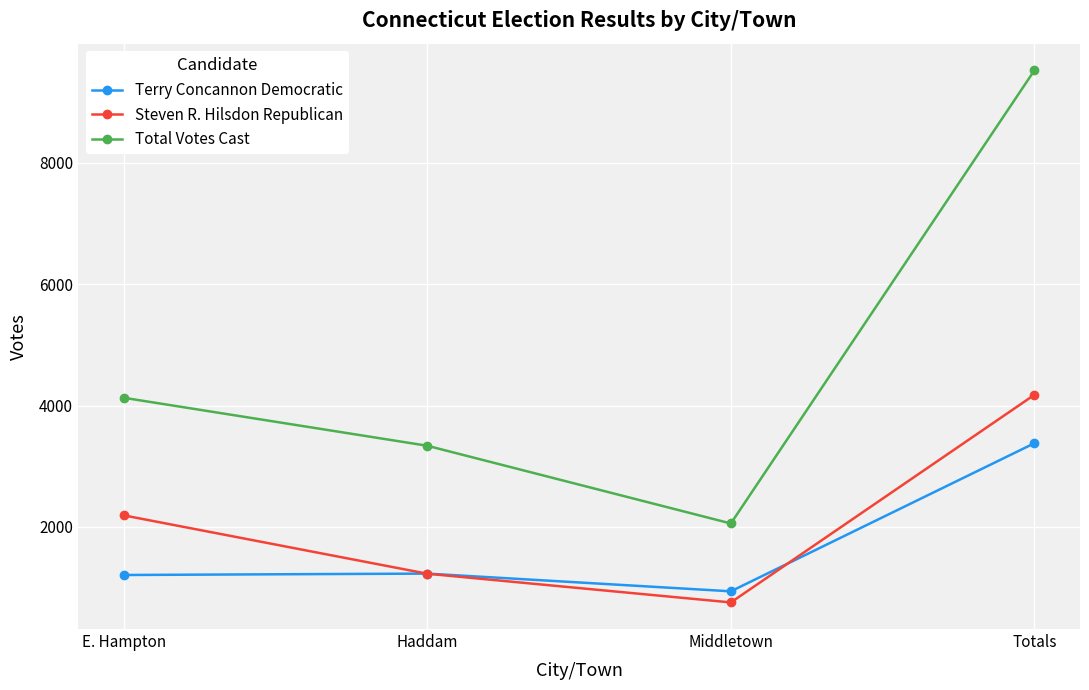

True or false: Total Votes Cast and Terry Concannon Democratic intersect in this chart.

False